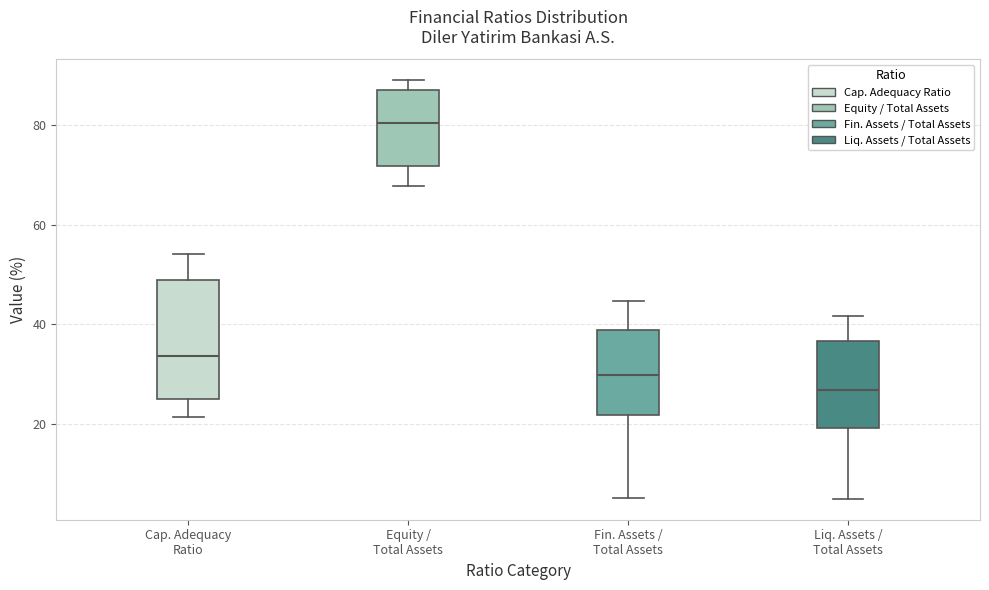

Where does the median line of the box for Fin. Assets / Total Assets sit on the y-axis? The values are not printed on the chart, so give them approximately, as read against the axis.

30